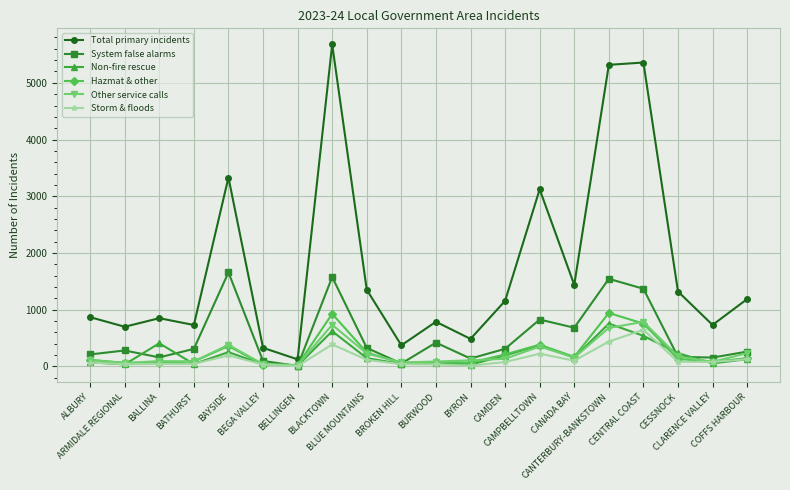

Which series has the largest total across all categories?

Total primary incidents